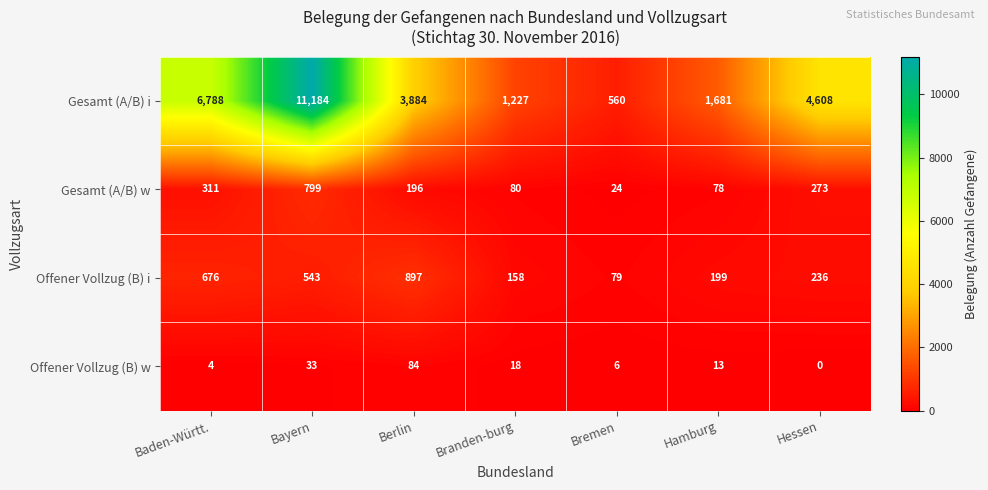

How many data points does each series have?

7